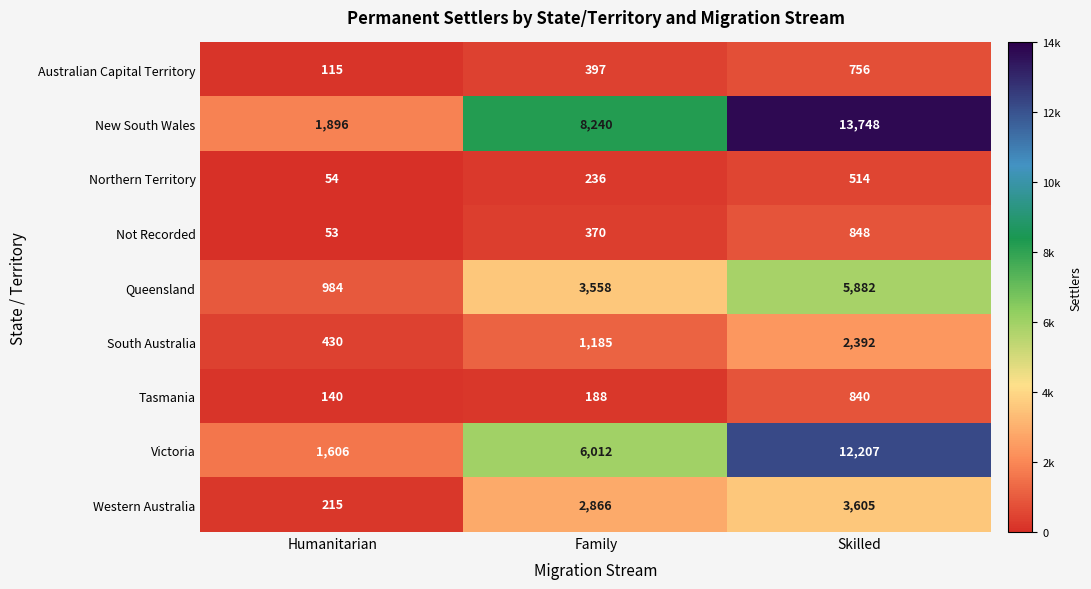

The New South Wales series shows 8240 at Family. True or false?

True